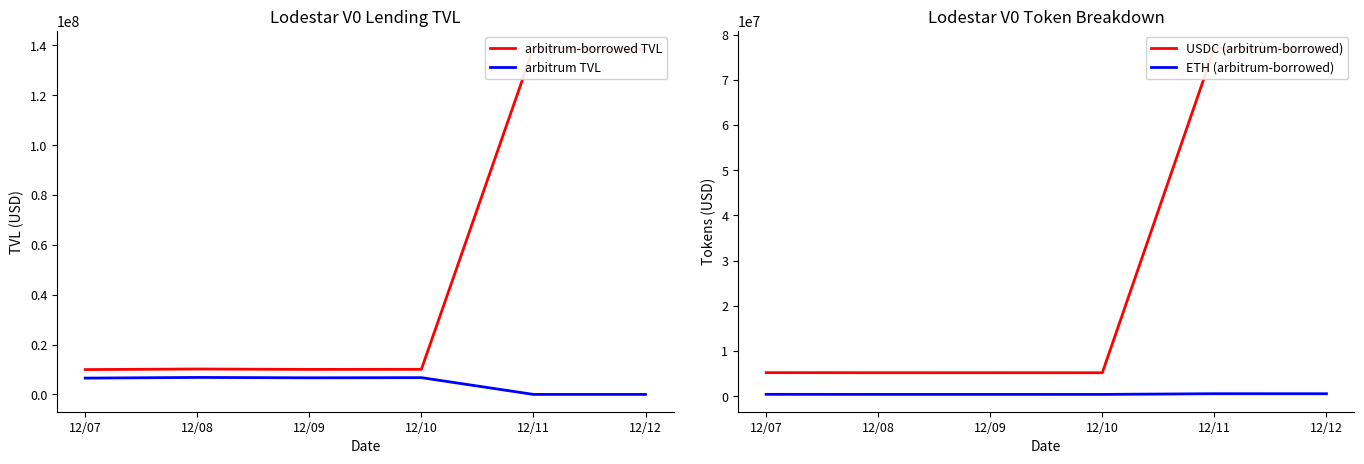

What is the difference between the arbitrum TVL values at 12/07 and 12/08?

270942.4